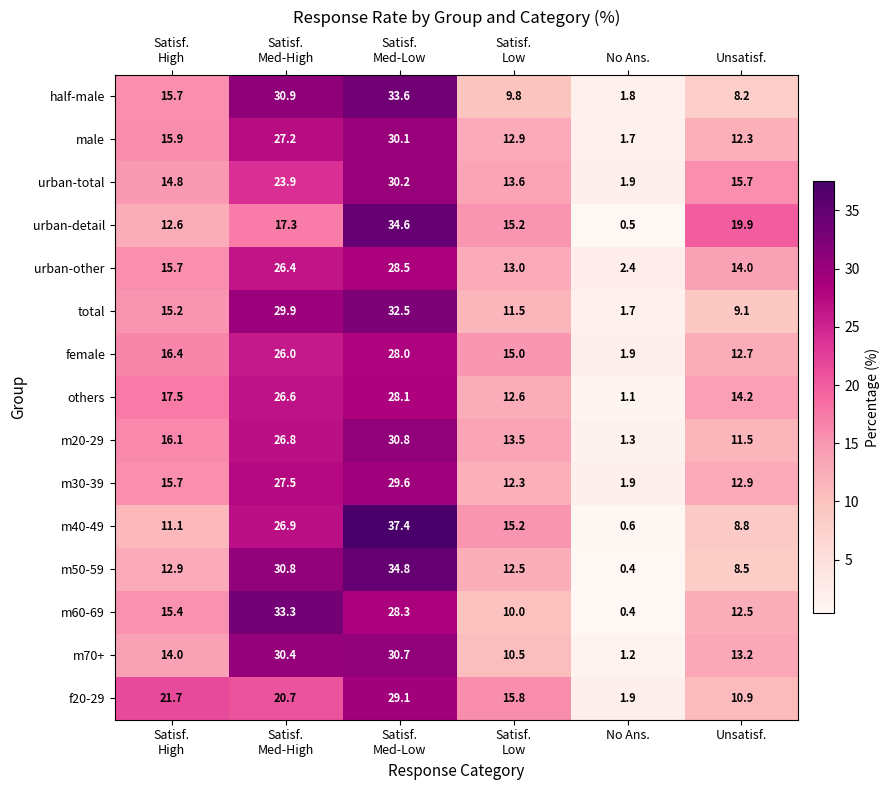

Is it true that m60-69 equals 12.5 at Unsatisf.?

True